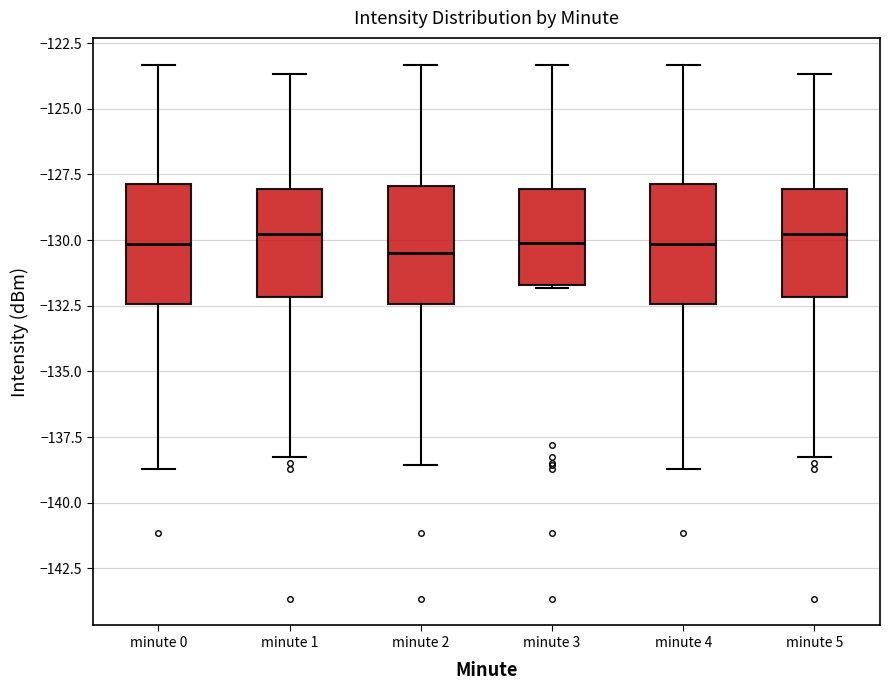

Reading left to right, read every box against the y-axis: the position of its median line, the range the box covers, and the ends of its whiskers. The values are not printed on the chart, so give them approximately, as read against the axis.

minute 0: median -130.0, box -132.5 to -128.0, whiskers -138.5 to -123.5
minute 1: median -130.0, box -132.0 to -128.0, whiskers -138.0 to -123.5
minute 2: median -130.5, box -132.5 to -128.0, whiskers -138.5 to -123.5
minute 3: median -130.0, box -131.5 to -128.0, whiskers -132.0 to -123.5
minute 4: median -130.0, box -132.5 to -128.0, whiskers -138.5 to -123.5
minute 5: median -130.0, box -132.0 to -128.0, whiskers -138.0 to -123.5